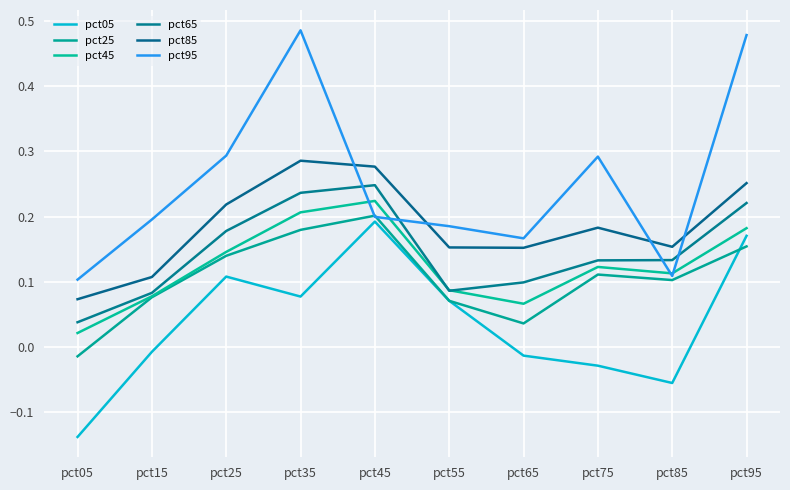

How many lines are shown in the chart?

6